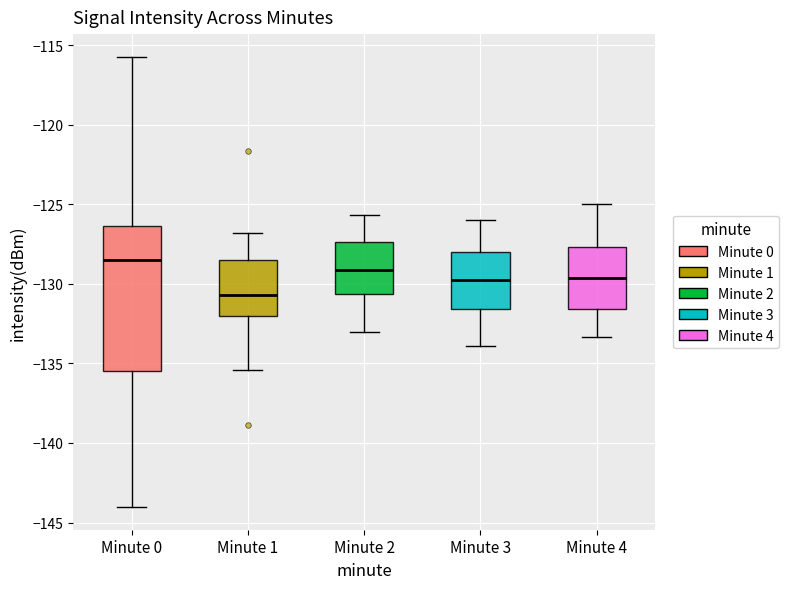

Reading left to right, read every box against the y-axis: the position of its median line, the range the box covers, and the ends of its whiskers. The values are not printed on the chart, so give them approximately, as read against the axis.

Minute 0: median -128.5, box -135.5 to -126.5, whiskers -144.0 to -115.5
Minute 1: median -130.5, box -132.0 to -128.5, whiskers -135.5 to -127.0
Minute 2: median -129.0, box -130.5 to -127.5, whiskers -133.0 to -125.5
Minute 3: median -130.0, box -131.5 to -128.0, whiskers -134.0 to -126.0
Minute 4: median -129.5, box -131.5 to -127.5, whiskers -133.5 to -125.0